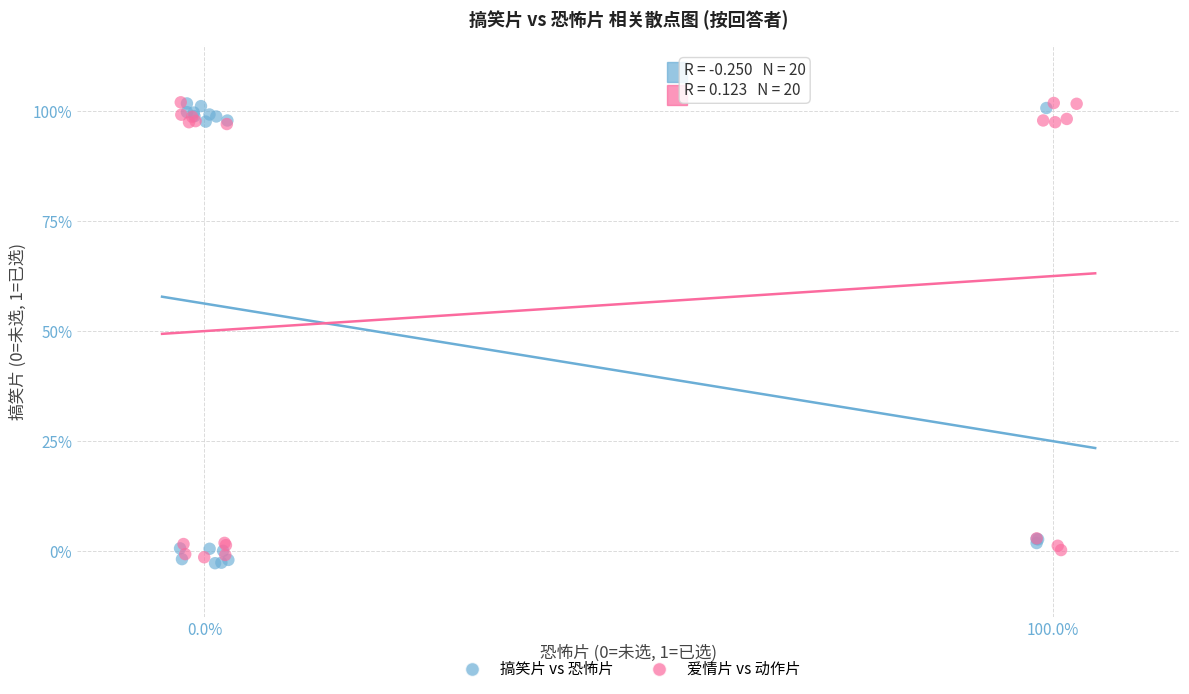

What are all the series names shown in the legend?

搞笑片 vs 恐怖片, 爱情片 vs 动作片